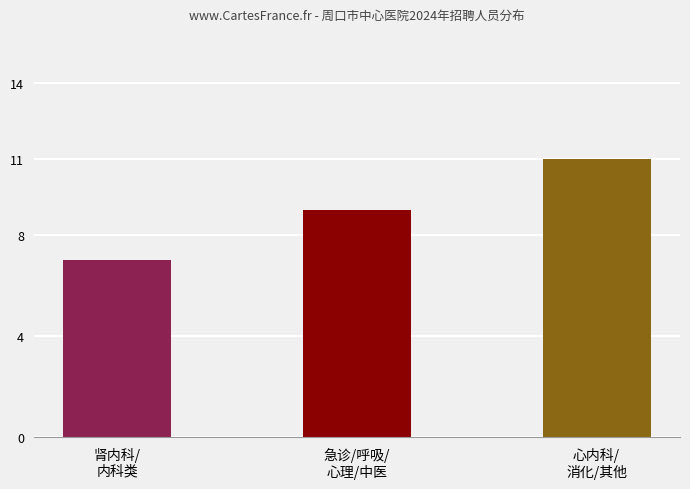

Reading left to right, list all the values displayed in this chart.

7	9	11